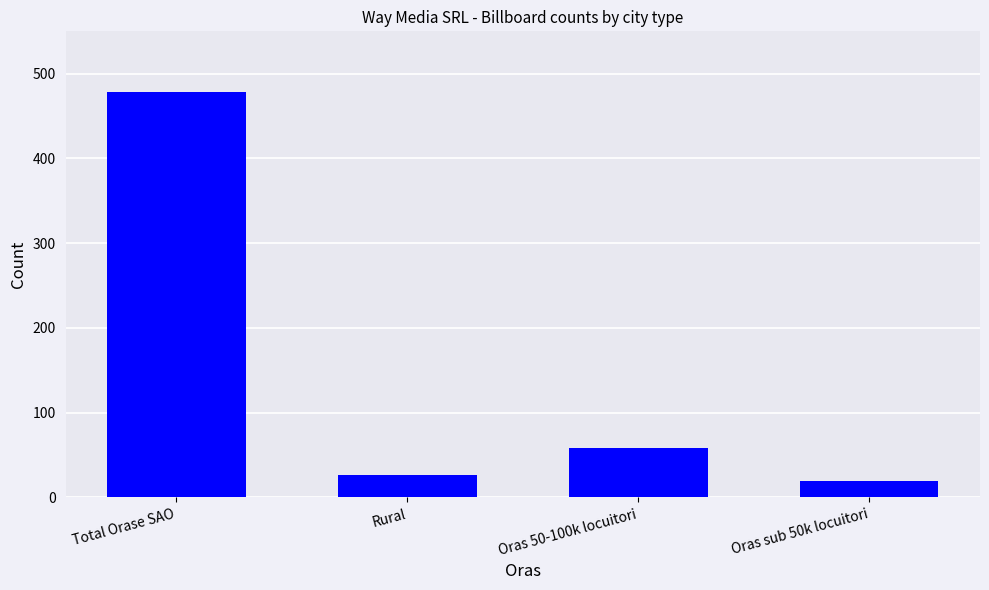

What is the value of the 4th bar from the left?

19